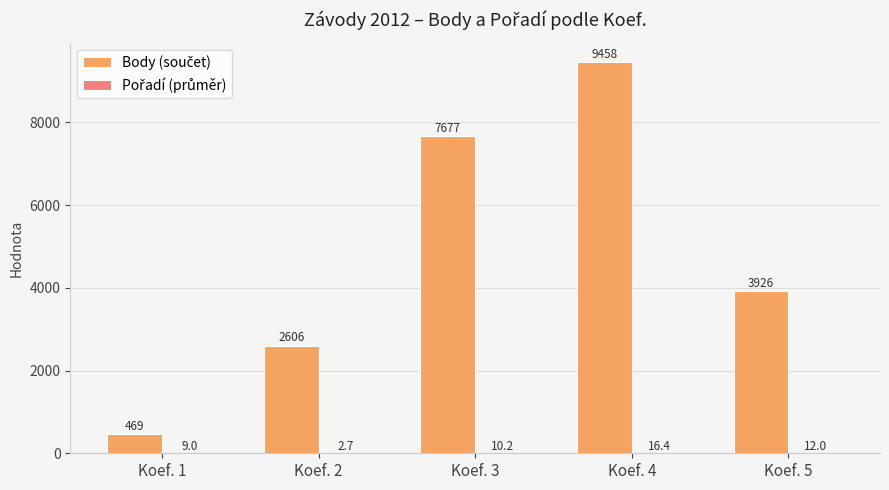

At which category is the sum across all series the highest?

Koef. 4